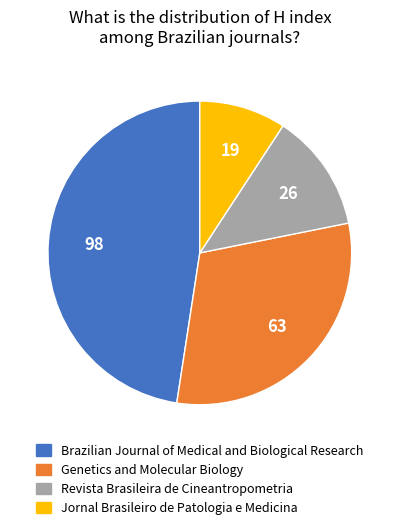

True or false: Brazilian Journal of Medical and Biological Research accounts for 48% of the total.

True